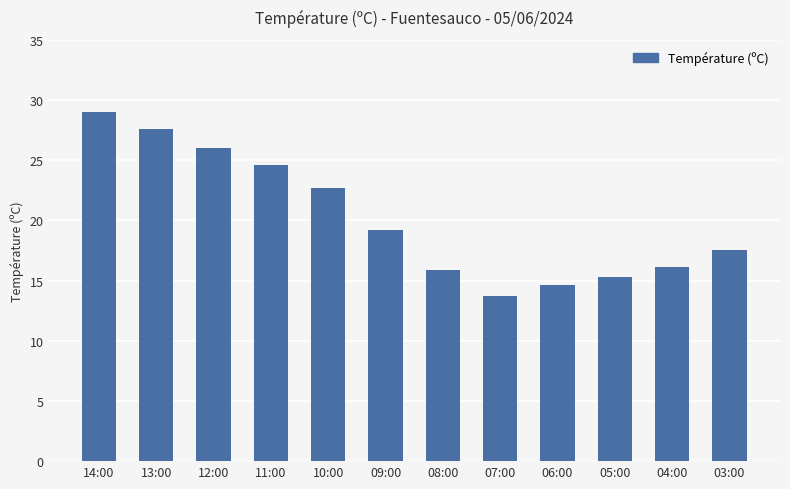

The value at 05:00 is 8.9. True or false?

False